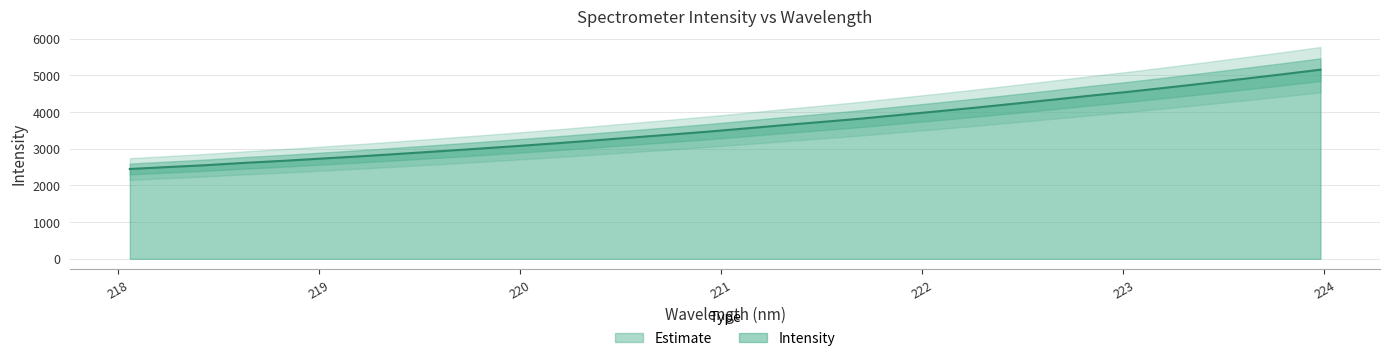

What is the smallest value displayed?

2449.6